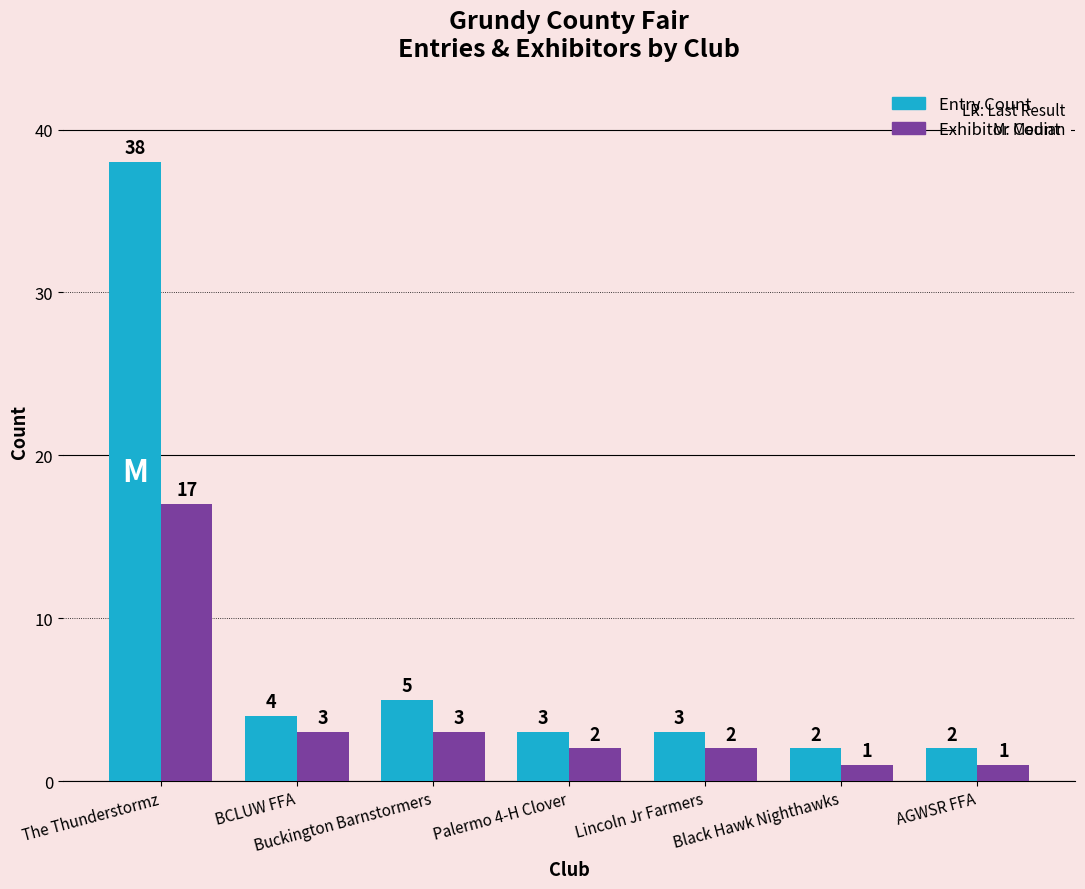

Is the value of Entry Count at Palermo 4-H Clover greater than the value of Exhibitor Count at Lincoln Jr Farmers?

Yes